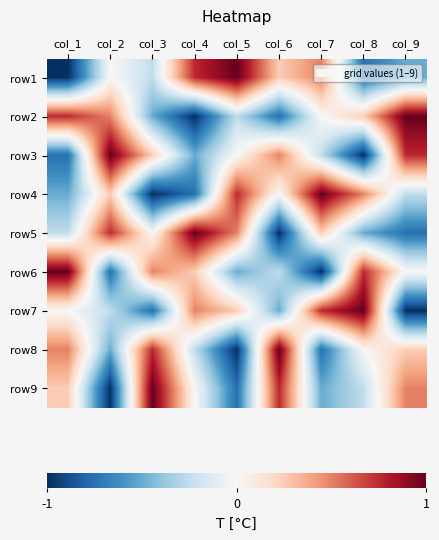

At which category is the sum across all series the highest?

col_1